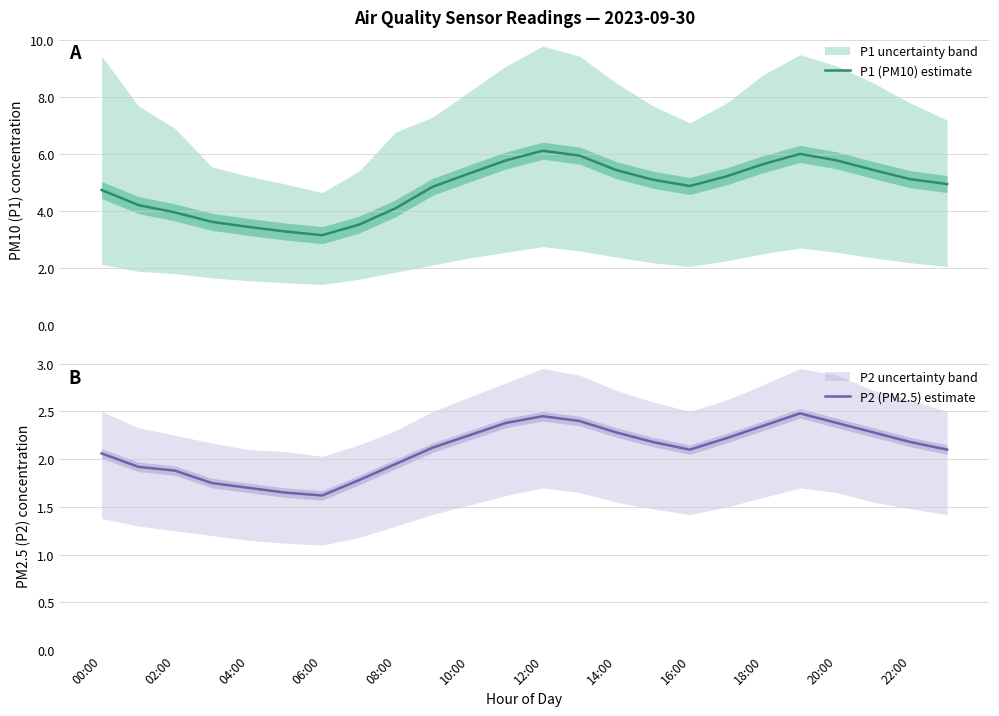

True or false: P2 (PM2.5) estimate and P1 (PM10) estimate cross at least once.

False